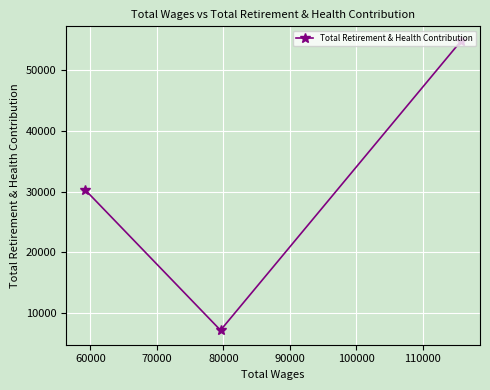

Does the chart display data point markers on the line(s)?

Yes